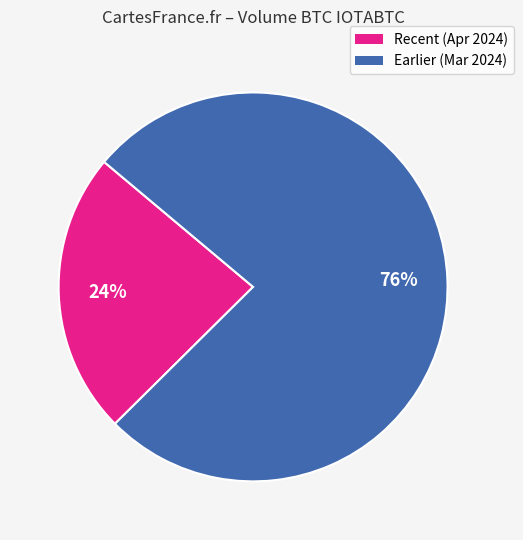

Is there a majority slice in this chart?

Yes